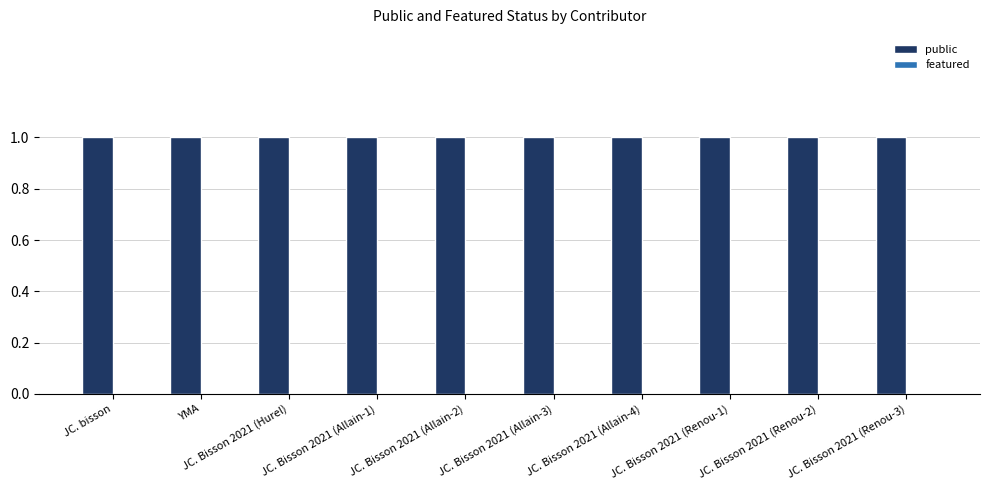

Between JC. Bisson 2021 (Allain-2) and JC. Bisson 2021 (Renou-2), which series saw the biggest shift?

public